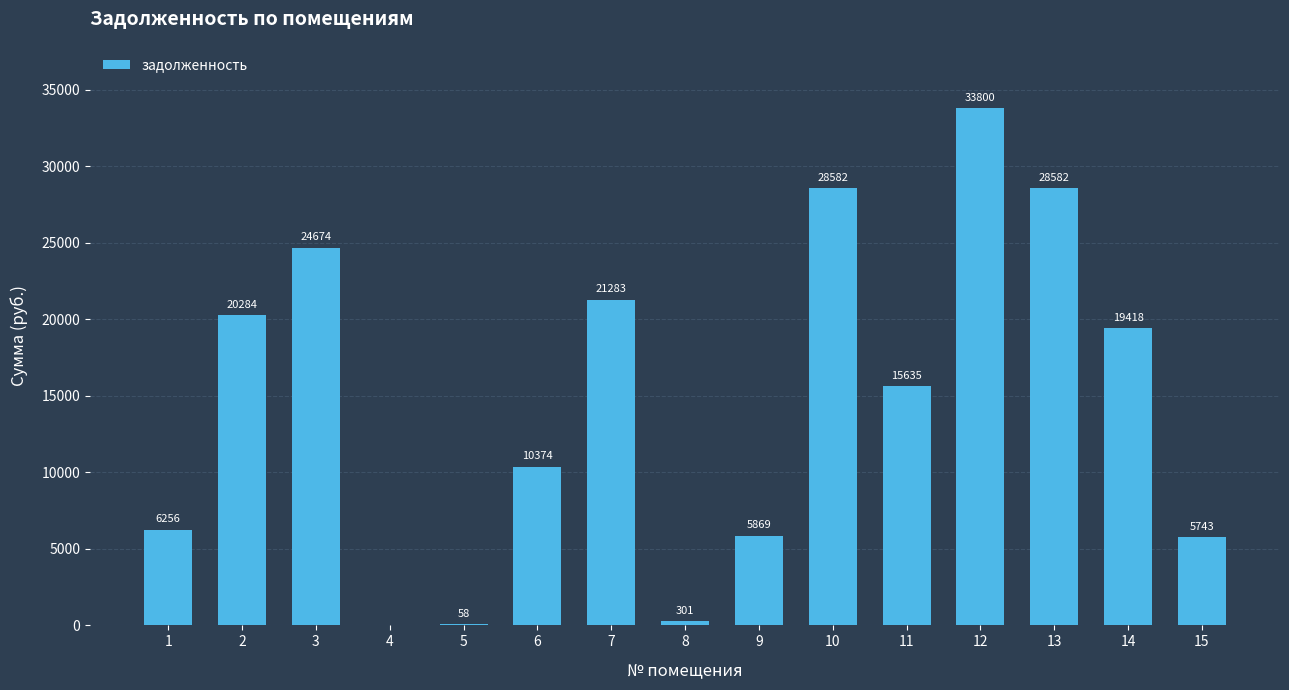

How many values are above zero?

14